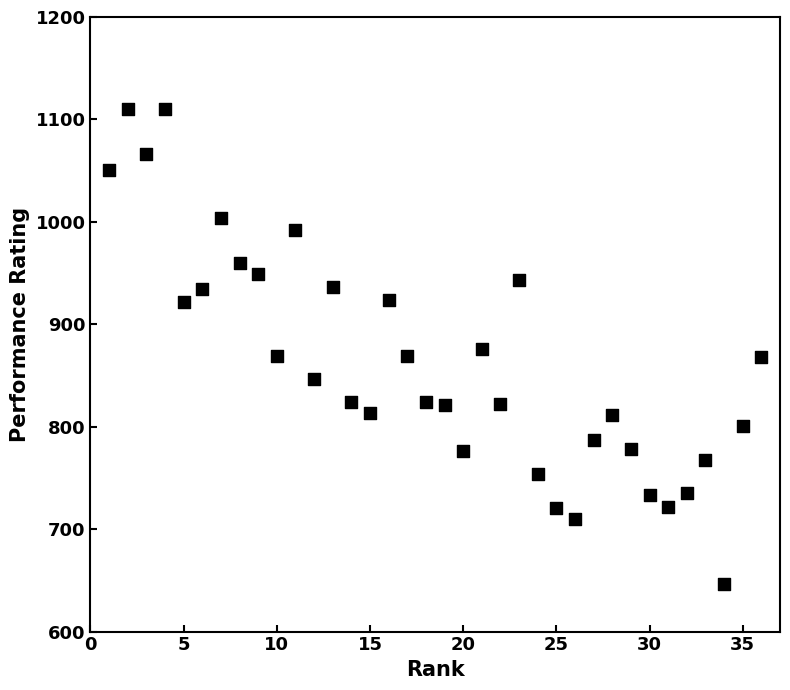

What is the range of Y values (max minus min)?

464